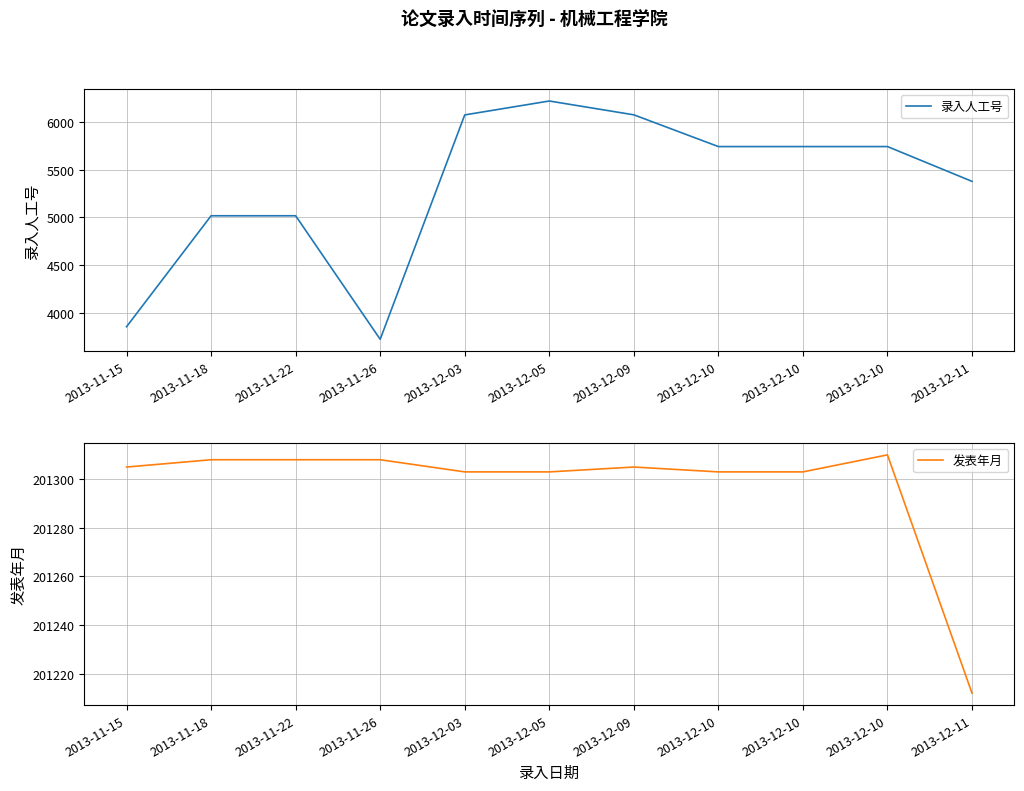

Which category has the highest value across all series?

2013-12-10